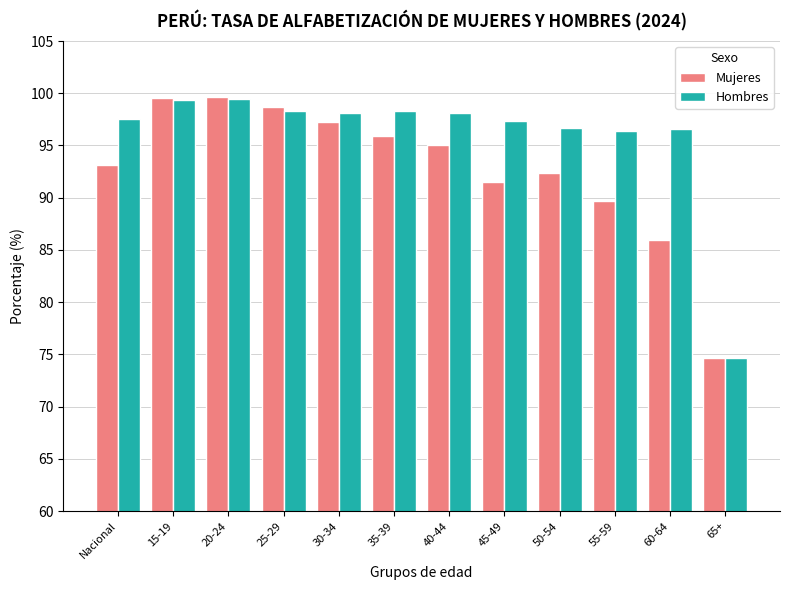

What is the spread (max minus min) of values at 35-39?

2.3